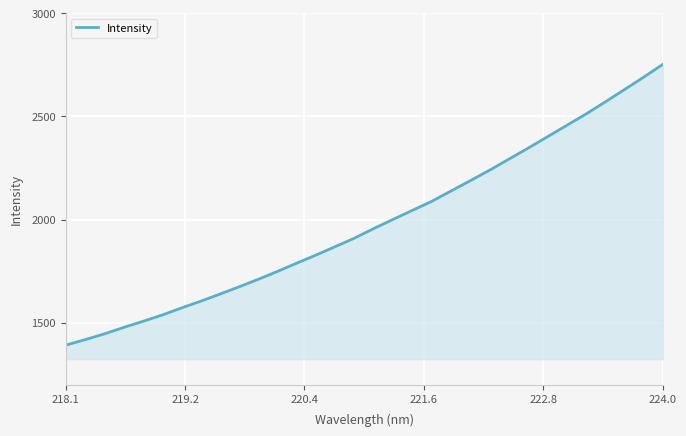

What is the minimum value shown in the chart?

1391.6